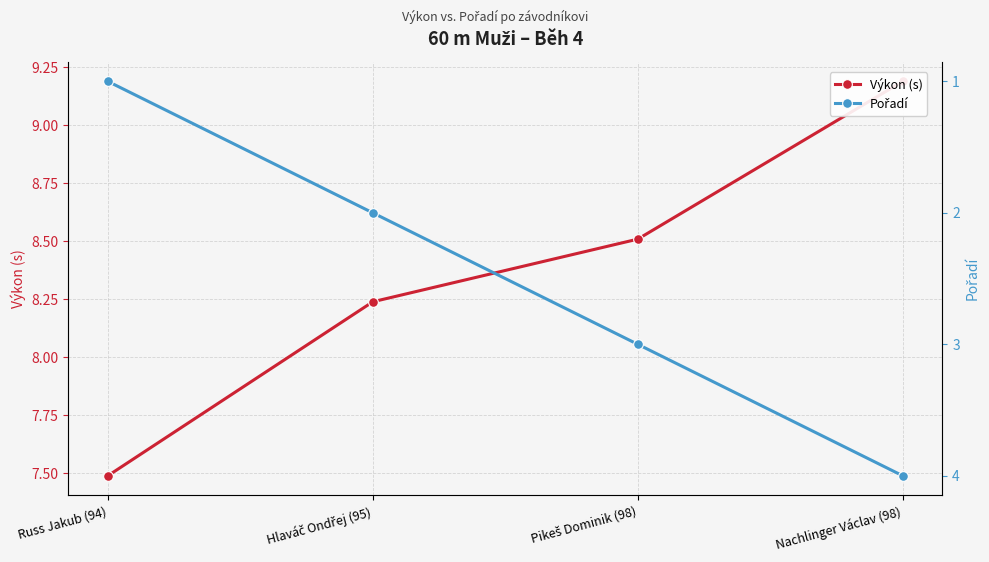

Rank the series at Hlaváč Ondřej (95) from highest to lowest value.

Výkon (s), Pořadí